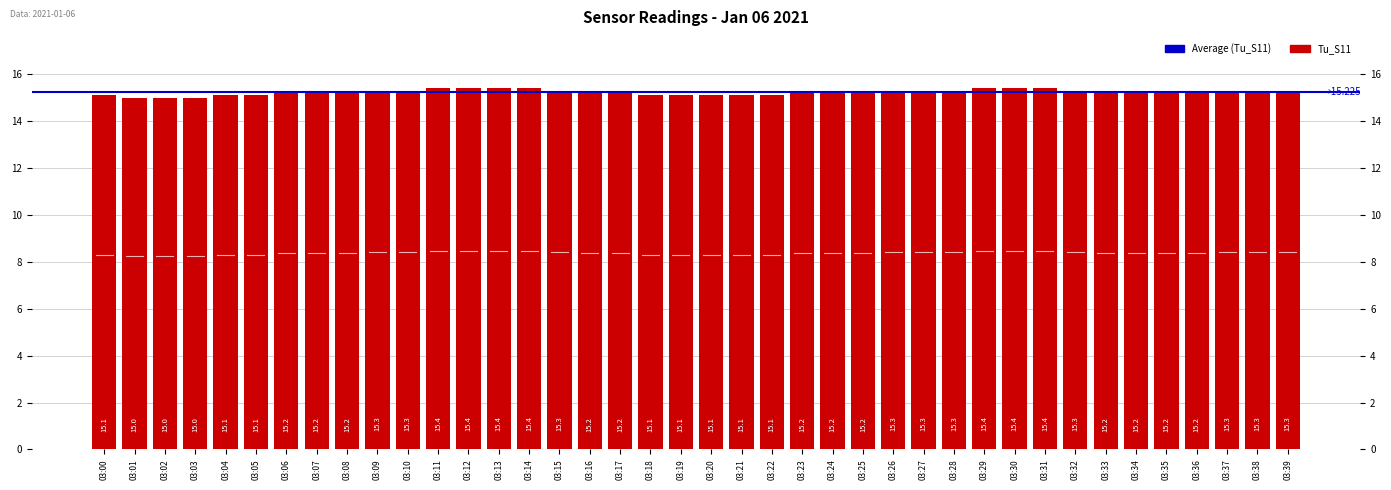

Rank the categories by value from highest to lowest.

03:11, 03:12, 03:13, 03:14, 03:29, 03:30, 03:31, 03:09, 03:10, 03:15, 03:26, 03:27, 03:28, 03:32, 03:37, 03:38, 03:39, 03:06, 03:07, 03:08, 03:16, 03:17, 03:23, 03:24, 03:25, 03:33, 03:34, 03:35, 03:36, 03:00, 03:04, 03:05, 03:18, 03:19, 03:20, 03:21, 03:22, 03:01, 03:02, 03:03